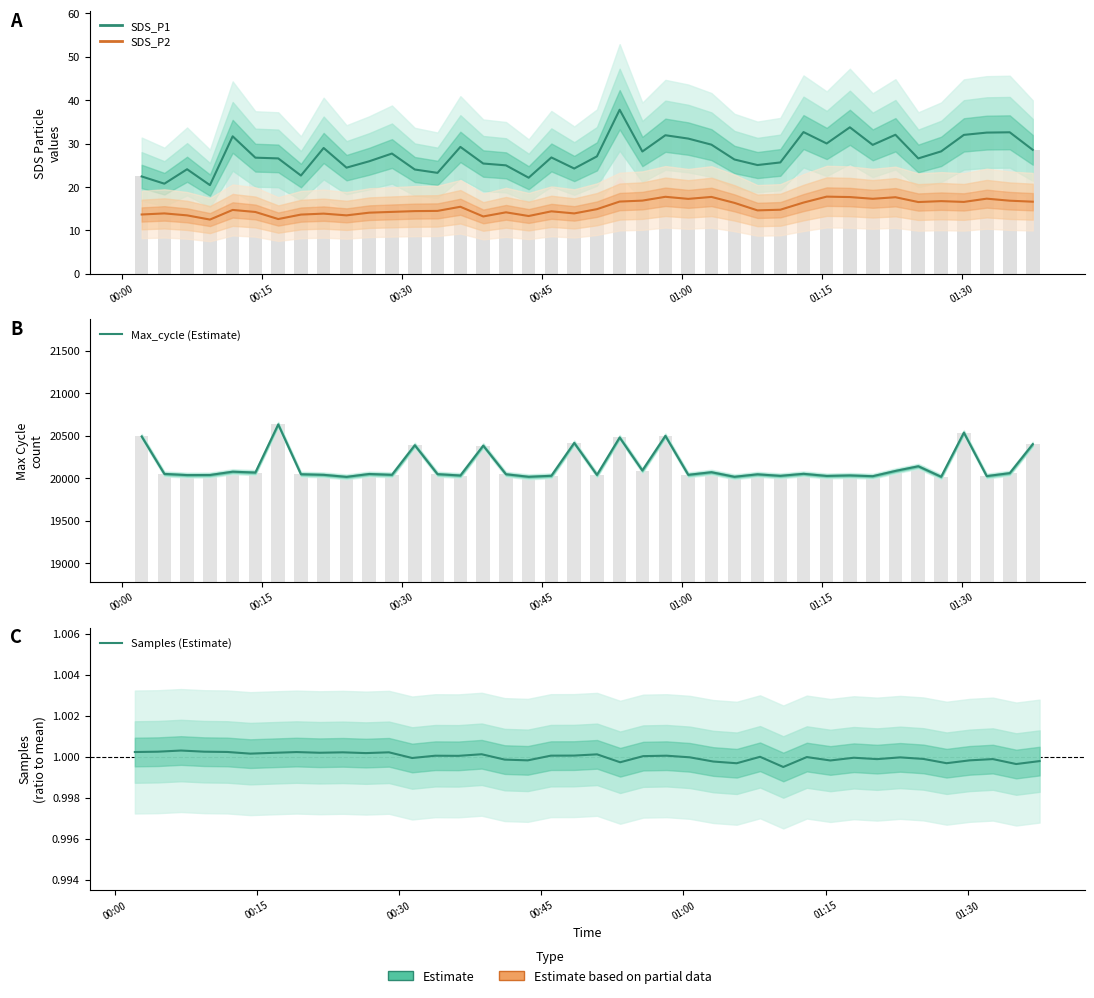

How many series are shown in this chart?

4